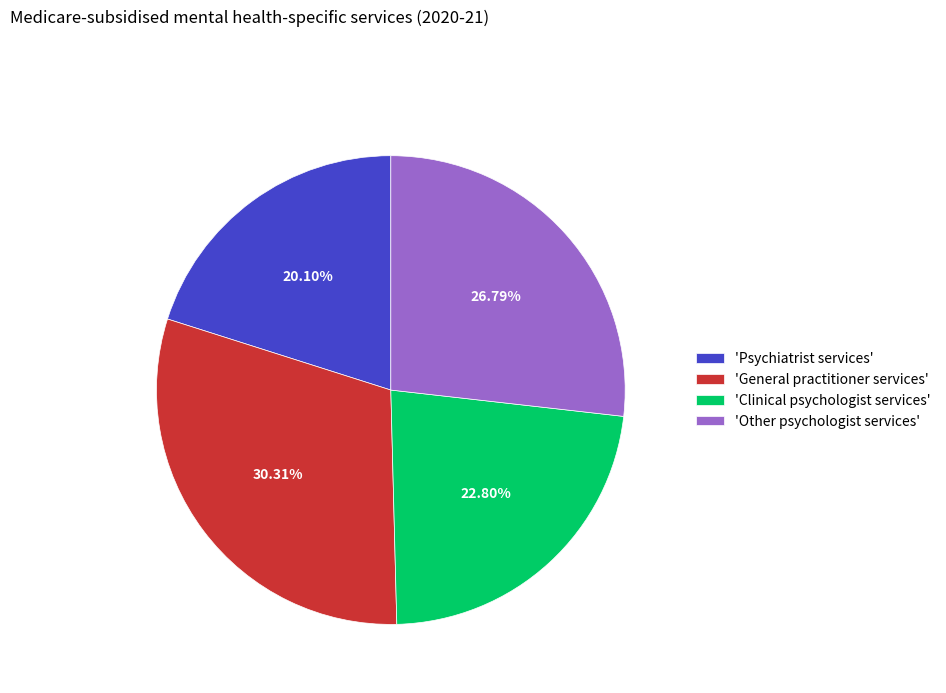

Combined, do 'Clinical psychologist services' and 'Psychiatrist services' account for over 50%?

No